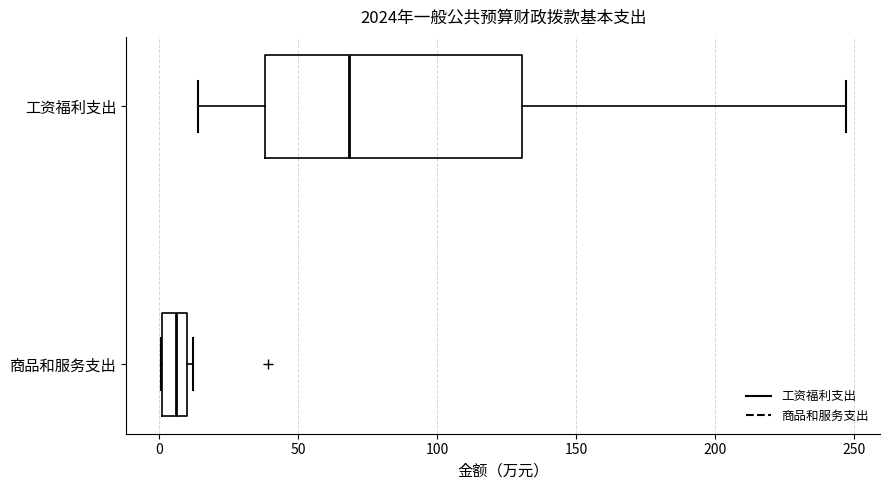

Which box's median line is the furthest to the right?

工资福利支出